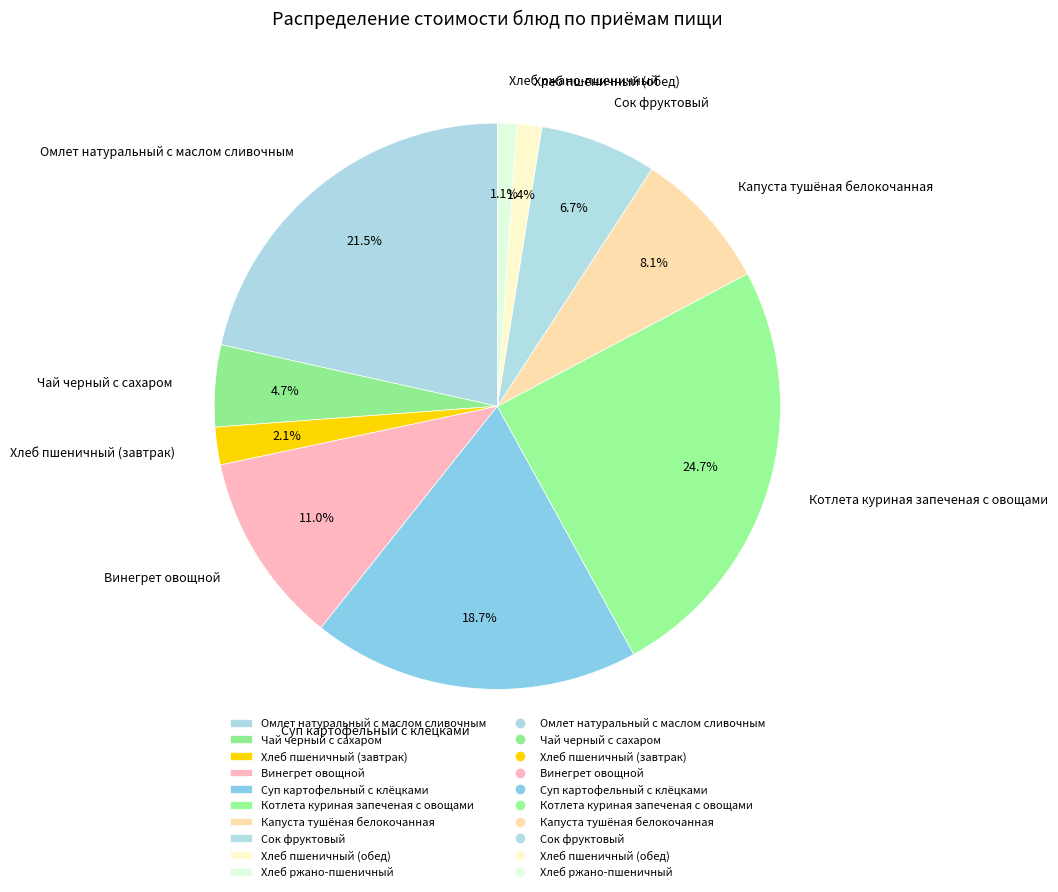

True or false: Суп картофельный с клёцками accounts for 29% of the total.

False